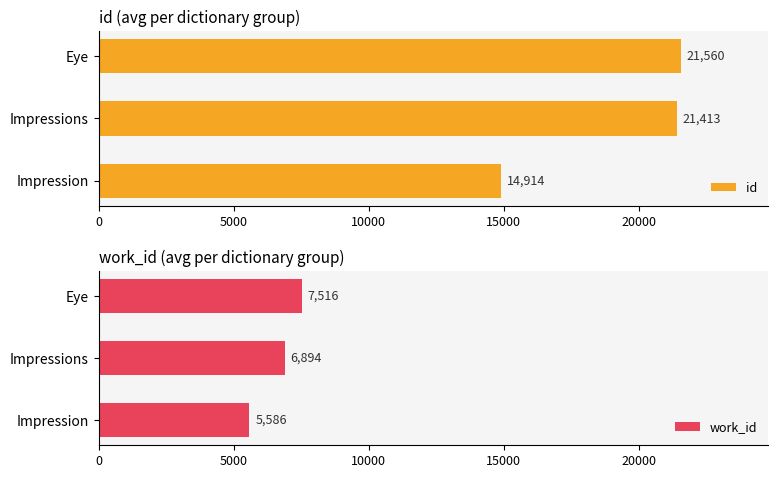

What is the sum of all id values?

57886.6